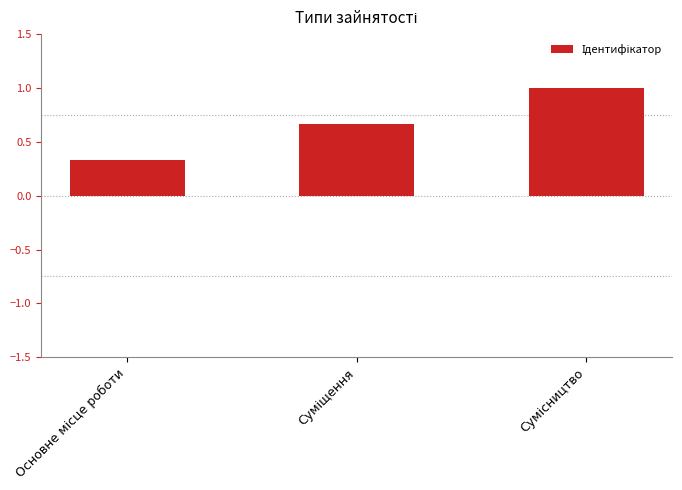

What is the sum of all values?

2.0